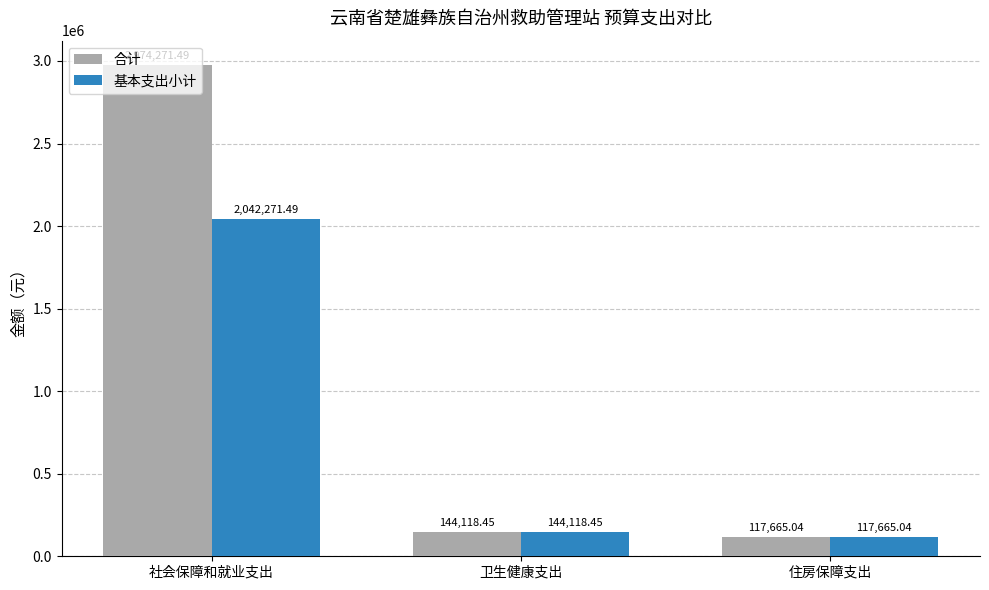

What is the label of the 2nd bar from the left?

卫生健康支出